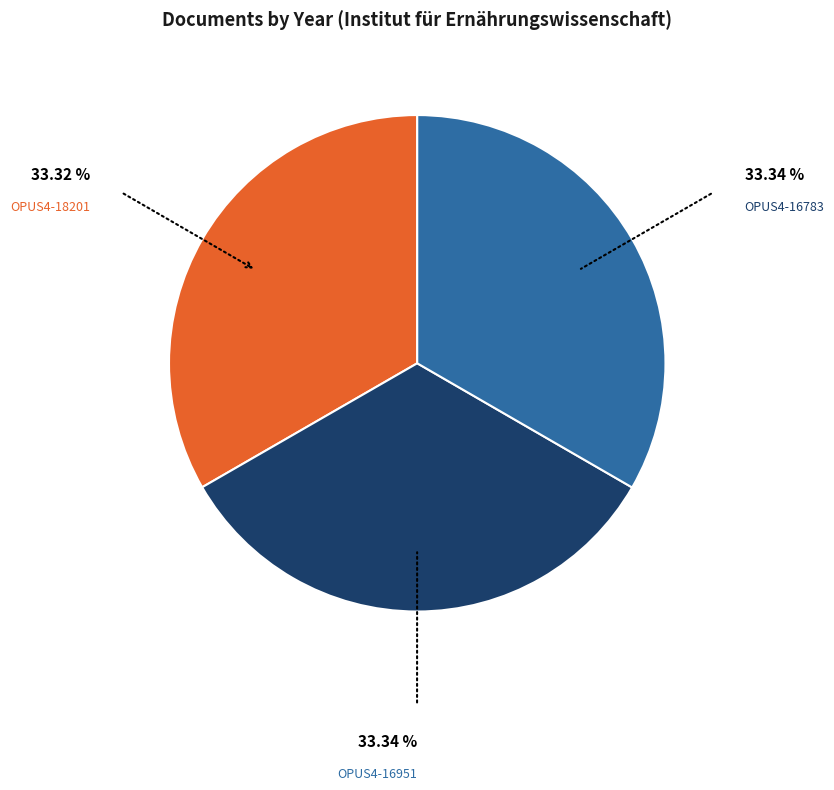

Count the number of slices in the pie.

3